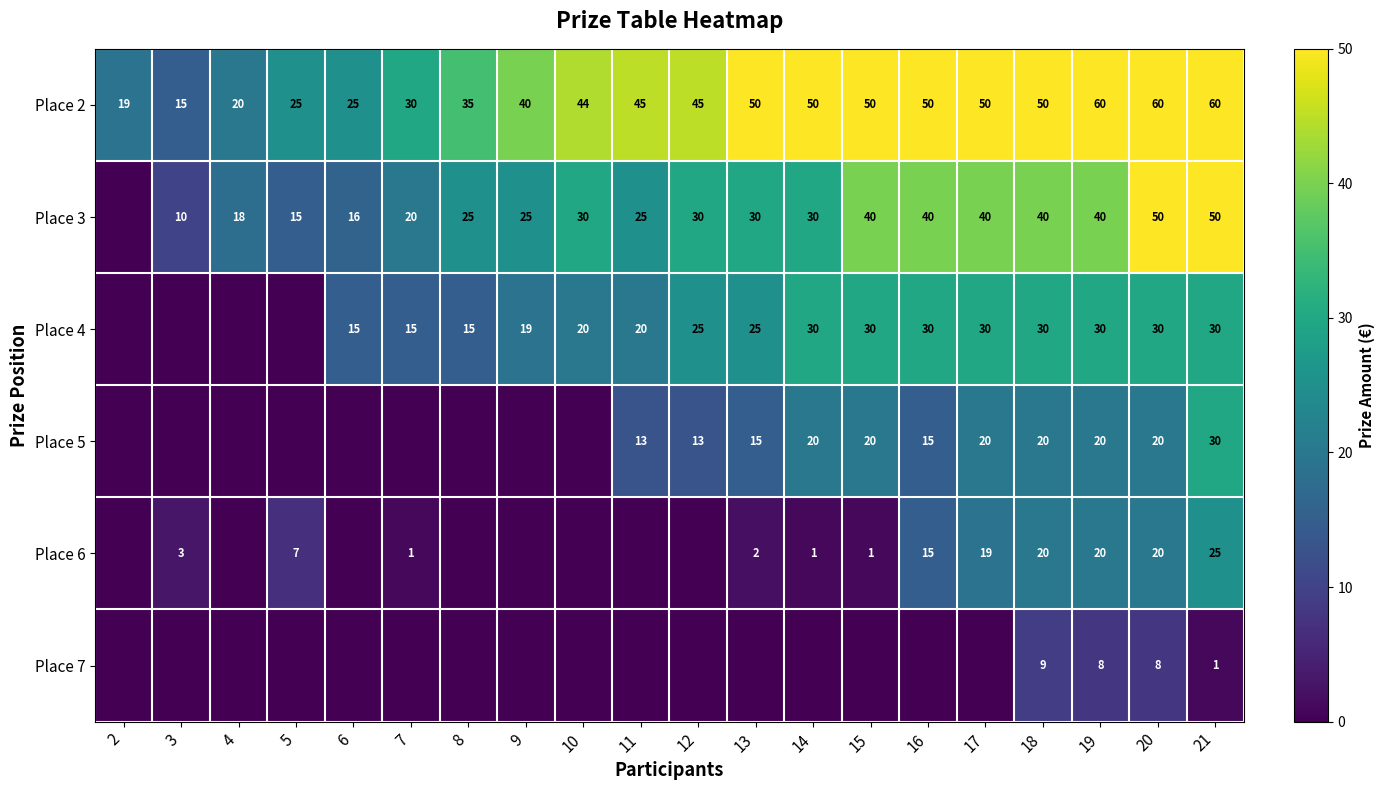

How many data points in Place 2 are less than 45?

9